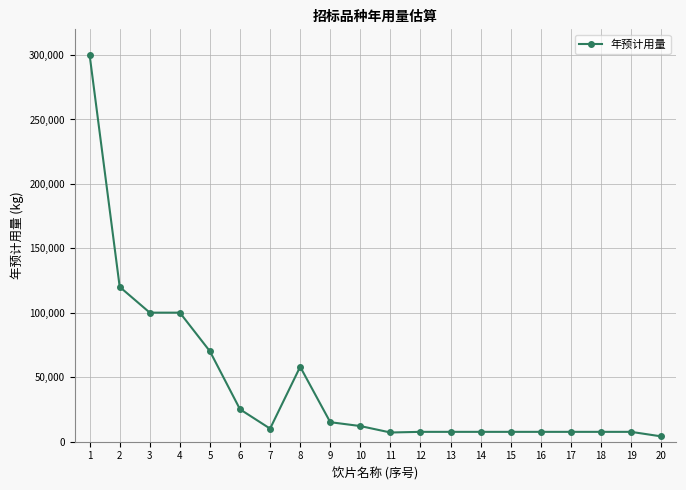

The value at 2 is 72099. True or false?

False